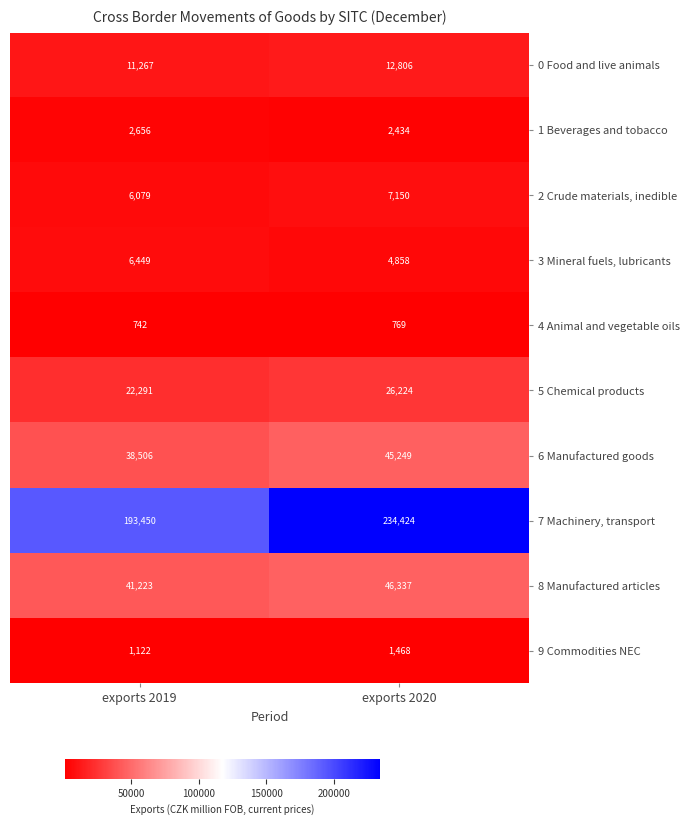

What is the difference between the 1 Beverages and tobacco values at exports 2019 and exports 2020?

222